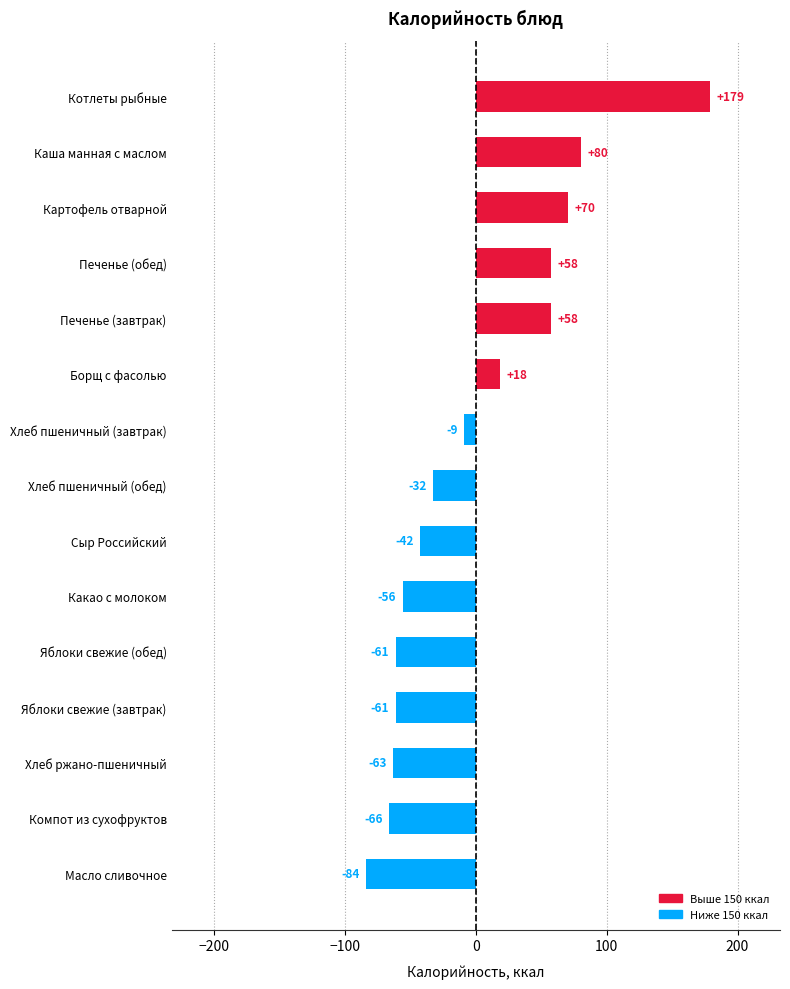

The chart shows a value of -61.3 at Яблоки свежие (завтрак). True or false?

True